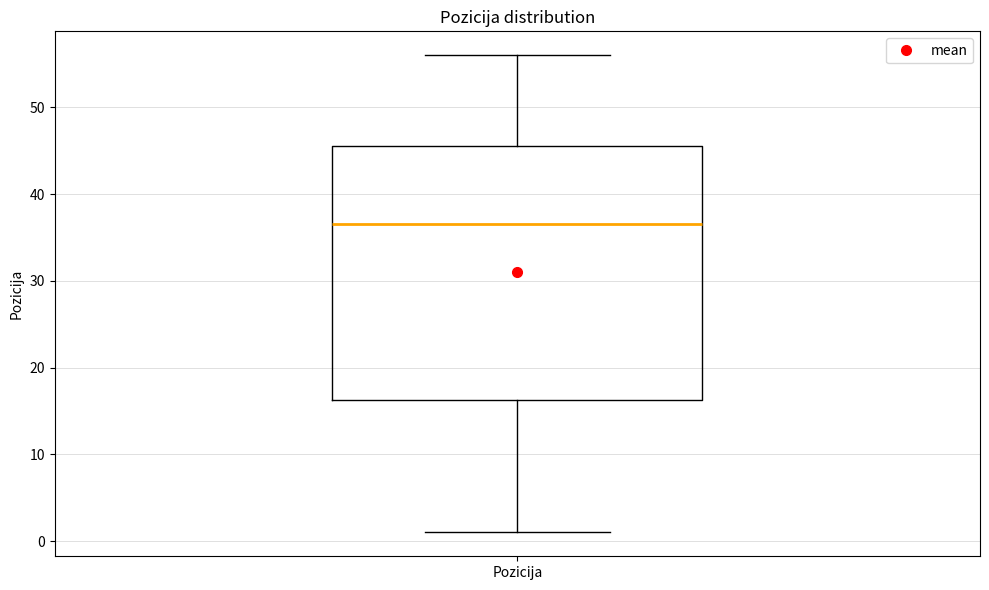

Where is the lower edge of the box for Pozicija on the y-axis? The values are not printed on the chart, so give them approximately, as read against the axis.

16